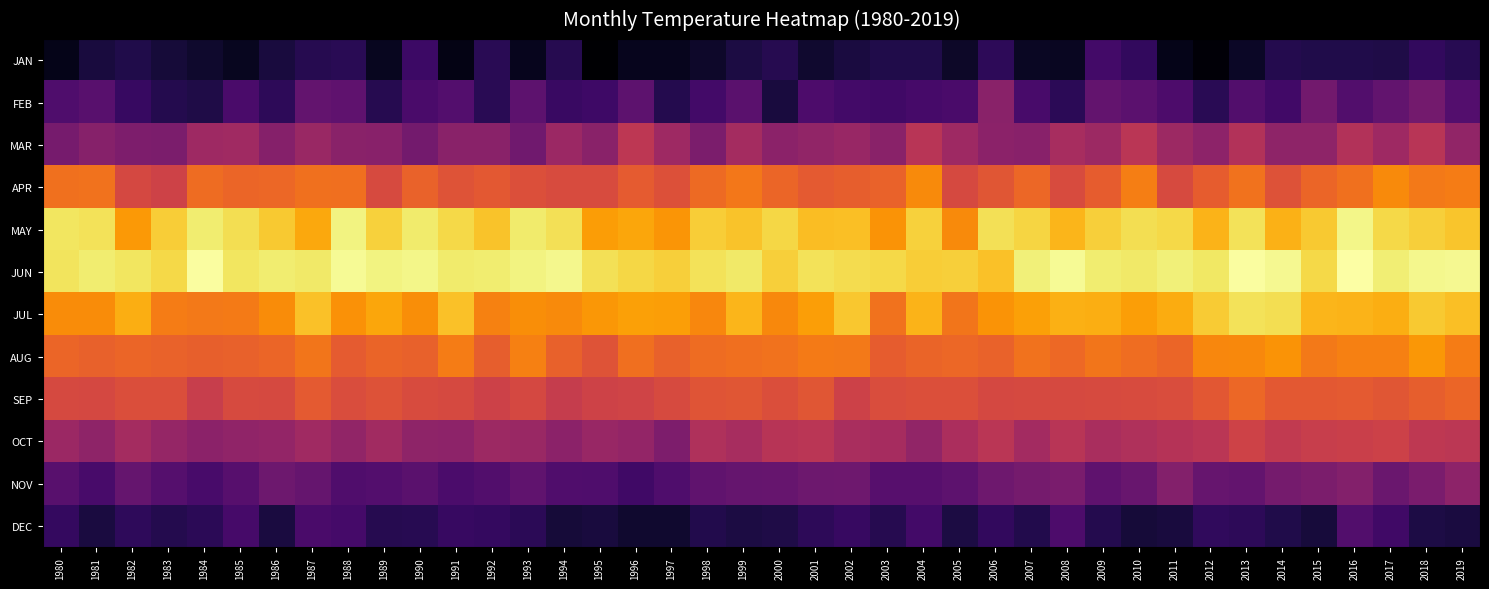

Reading right to left, what are all the values shown in this chart?

JAN: 2019=287.2	2018=287.8	2017=286.7	2016=286.8	2015=286.8	2014=287.0	2013=285.3	2012=284.0	2011=284.8	2010=287.8	2009=288.7	2008=285.2	2007=285.3	2006=287.4	2005=285.5	2004=286.8	2003=286.8	2002=286.4	2001=285.7	2000=287.0	1999=286.5	1998=285.5	1997=285.0	1996=285.0	1995=283.7	1994=287.1	1993=285.0	1992=287.2	1991=284.6	1990=288.3	1989=285.1	1988=287.3	1987=287.0	1986=286.3	1985=285.1	1984=285.6	1983=286.1	1982=286.8	1981=286.3	1980=284.8
FEB: 2019=289.6	2018=291.5	2017=290.4	2016=289.5	2015=291.4	2014=288.6	2013=289.6	2012=287.3	2011=289.2	2010=290.1	2009=290.5	2008=287.3	2007=289.0	2006=292.8	2005=289.1	2004=288.9	2003=288.5	2002=288.7	2001=289.2	2000=286.3	1999=289.9	1998=288.7	1997=287.0	1996=290.1	1995=288.4	1994=288.1	1993=290.2	1992=287.3	1991=289.7	1990=289.0	1989=287.0	1988=290.3	1987=290.5	1986=287.4	1985=289.1	1984=286.7	1983=287.0	1982=288.1	1981=289.9	1980=289.3
MAR: 2019=293.3	2018=295.7	2017=294.0	2016=295.3	2015=293.1	2014=293.1	2013=295.3	2012=293.0	2011=294.0	2010=295.8	2009=293.9	2008=294.6	2007=292.8	2006=292.9	2005=294.0	2004=295.6	2003=292.8	2002=293.7	2001=293.4	2000=292.9	1999=294.4	1998=292.0	1997=294.0	1996=296.0	1995=292.9	1994=293.9	1993=291.3	1992=292.8	1991=292.8	1990=291.5	1989=292.8	1988=292.8	1987=293.8	1986=292.5	1985=294.2	1984=294.1	1983=292.0	1982=292.1	1981=292.6	1980=291.7
APR: 2019=300.9	2018=300.8	2017=301.8	2016=300.3	2015=299.6	2014=298.3	2013=300.4	2012=299.1	2011=297.7	2010=301.1	2009=299.0	2008=297.8	2007=299.7	2006=298.6	2005=297.7	2004=301.7	2003=299.5	2002=299.2	2001=298.9	2000=299.6	1999=300.7	1998=299.9	1997=298.2	1996=299.0	1995=297.9	1994=297.8	1993=298.1	1992=298.8	1991=298.4	1990=299.4	1989=297.8	1988=300.2	1987=300.3	1986=299.7	1985=299.6	1984=300.0	1983=297.0	1982=297.5	1981=300.4	1980=300.3
MAY: 2019=304.6	2018=305.1	2017=305.6	2016=307.2	2015=304.8	2014=303.7	2013=306.0	2012=303.8	2011=305.6	2010=305.8	2009=305.1	2008=303.9	2007=305.4	2006=306.0	2005=301.7	2004=305.2	2003=302.2	2002=304.4	2001=304.2	2000=305.5	1999=304.5	1998=305.0	1997=302.3	1996=303.1	1995=302.6	1994=306.0	1993=306.6	1992=304.5	1991=305.6	1990=306.5	1989=305.2	1988=307.0	1987=303.2	1986=304.9	1985=305.9	1984=306.6	1983=305.0	1982=302.5	1981=306.0	1980=306.3
JUN: 2019=307.4	2018=307.3	2017=306.7	2016=307.9	2015=305.6	2014=307.4	2013=307.8	2012=306.4	2011=306.9	2010=306.5	2009=306.6	2008=307.5	2007=306.8	2006=304.5	2005=305.1	2004=305.0	2003=305.5	2002=305.8	2001=306.0	2000=305.1	1999=306.4	1998=306.1	1997=305.1	1996=305.5	1995=306.0	1994=307.3	1993=307.0	1992=306.6	1991=306.6	1990=307.2	1989=307.0	1988=307.5	1987=306.4	1986=306.7	1985=306.3	1984=307.8	1983=305.6	1982=306.3	1981=306.7	1980=306.2
JUL: 2019=304.4	2018=304.8	2017=303.5	2016=303.8	2015=303.8	2014=305.9	2013=306.1	2012=304.9	2011=303.4	2010=302.7	2009=303.6	2008=303.6	2007=302.8	2006=302.2	2005=300.5	2004=303.8	2003=300.4	2002=304.8	2001=302.7	2000=301.6	1999=303.9	1998=301.5	1997=302.8	1996=302.8	1995=302.4	1994=301.7	1993=301.9	1992=301.3	1991=304.4	1990=301.9	1989=303.1	1988=302.1	1987=304.5	1986=301.8	1985=300.8	1984=300.7	1983=301.0	1982=303.5	1981=301.8	1980=301.8
AUG: 2019=300.9	2018=302.4	2017=301.2	2016=301.1	2015=300.8	2014=302.2	2013=301.6	2012=301.5	2011=299.6	2010=300.1	2009=300.6	2008=299.8	2007=300.4	2006=299.5	2005=299.7	2004=299.5	2003=299.1	2002=300.7	2001=300.8	2000=300.4	1999=300.2	1998=300.0	1997=299.4	1996=300.2	1995=298.4	1994=299.3	1993=301.2	1992=299.2	1991=301.0	1990=299.3	1989=299.5	1988=299.0	1987=300.6	1986=299.7	1985=299.4	1984=299.2	1983=299.5	1982=299.7	1981=299.4	1980=299.6
SEP: 2019=299.6	2018=299.2	2017=298.6	2016=298.9	2015=298.8	2014=298.8	2013=299.7	2012=298.7	2011=298.0	2010=297.8	2009=297.7	2008=297.7	2007=297.7	2006=297.5	2005=298.1	2004=298.1	2003=297.9	2002=297.0	2001=298.6	2000=298.0	1999=298.6	1998=298.5	1997=297.7	1996=297.1	1995=297.0	1994=296.5	1993=297.6	1992=297.0	1991=297.7	1990=297.9	1989=298.3	1988=297.9	1987=298.9	1986=297.6	1985=297.7	1984=296.6	1983=298.0	1982=298.0	1981=297.6	1980=297.6
OCT: 2019=295.8	2018=296.0	2017=297.0	2016=296.8	2015=296.6	2014=296.2	2013=297.1	2012=295.8	2011=295.5	2010=295.1	2009=294.7	2008=295.7	2007=294.4	2006=295.7	2005=294.8	2004=293.3	2003=294.6	2002=294.7	2001=295.8	2000=295.6	1999=294.6	1998=295.1	1997=292.1	1996=293.4	1995=293.7	1994=292.9	1993=293.8	1992=294.0	1991=293.1	1990=293.1	1989=294.2	1988=293.3	1987=294.1	1986=293.4	1985=293.2	1984=292.9	1983=293.5	1982=294.4	1981=293.1	1980=293.9
NOV: 2019=293.1	2018=291.9	2017=291.0	2016=292.4	2015=292.0	2014=291.6	2013=290.6	2012=290.8	2011=292.5	2010=290.8	2009=290.3	2008=291.9	2007=291.6	2006=291.2	2005=290.1	2004=289.8	2003=289.8	2002=291.2	2001=291.1	2000=290.7	1999=290.6	1998=290.4	1997=289.3	1996=288.5	1995=289.3	1994=289.4	1993=290.3	1992=289.5	1991=289.1	1990=290.0	1989=289.6	1988=289.4	1987=290.7	1986=291.1	1985=289.8	1984=288.9	1983=289.7	1982=290.6	1981=288.9	1980=289.9
DEC: 2019=286.4	2018=286.6	2017=288.4	2016=289.5	2015=286.2	2014=286.8	2013=287.4	2012=287.6	2011=286.3	2010=286.1	2009=287.0	2008=289.2	2007=286.9	2006=287.8	2005=286.5	2004=288.7	2003=287.1	2002=288.0	2001=287.4	2000=286.7	1999=286.5	1998=286.9	1997=285.8	1996=285.7	1995=286.4	1994=286.2	1993=287.3	1992=287.8	1991=288.0	1990=287.2	1989=287.1	1988=288.7	1987=289.1	1986=286.4	1985=288.9	1984=287.3	1983=286.9	1982=287.5	1981=286.4	1980=287.8